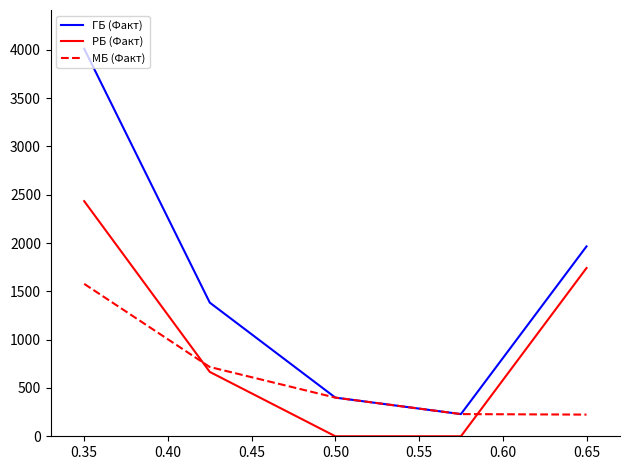

Which series has the widest spread of values?

ГБ (Факт)